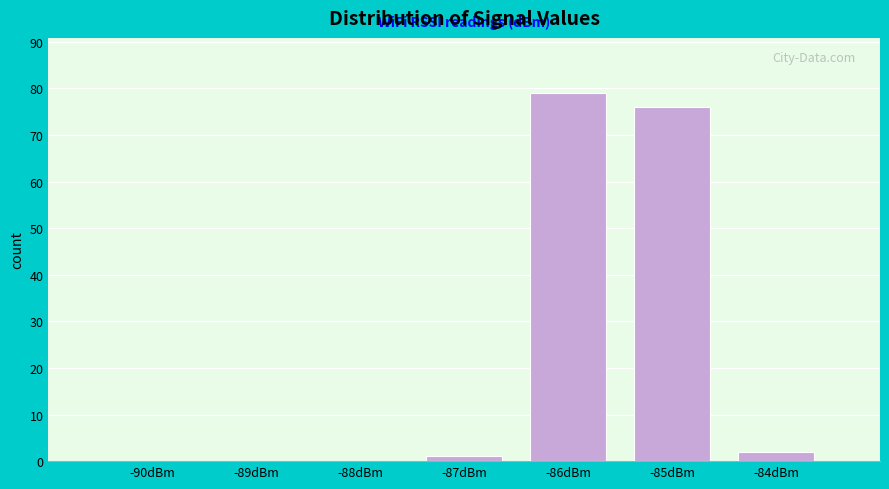

Reading right to left, what are all the values shown in this chart?

-84dBm=2	-85dBm=76	-86dBm=79	-87dBm=1	-88dBm=0	-89dBm=0	-90dBm=0